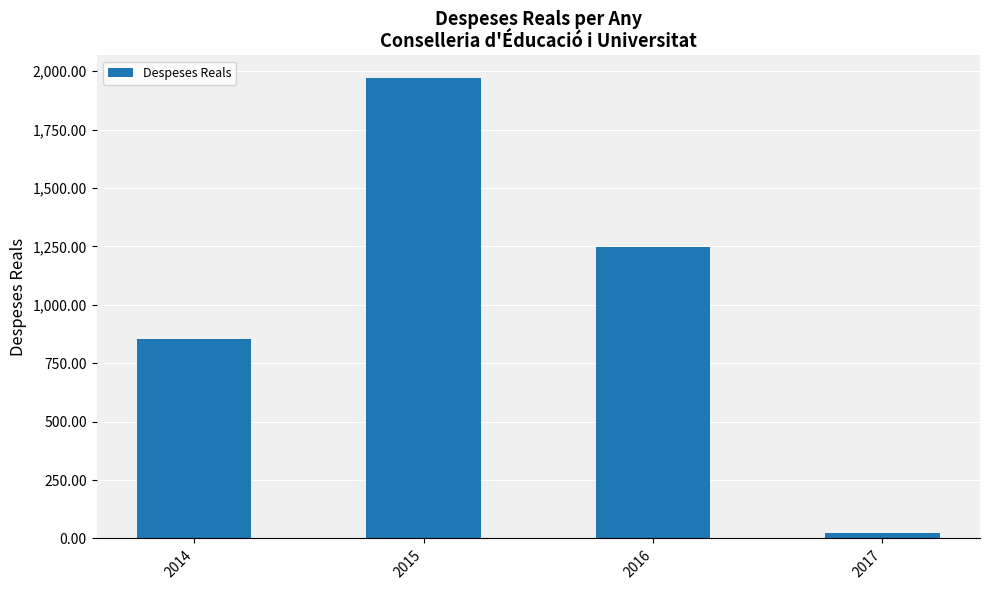

At which label does the data first exceed 1245?

2015